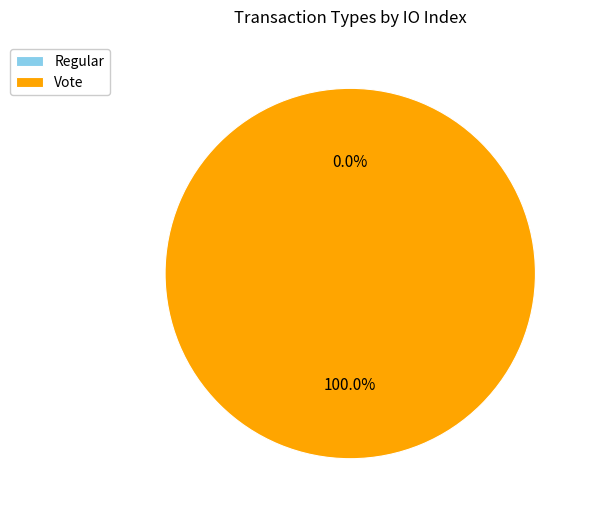

Is the sum of Regular and Vote greater than half?

Yes